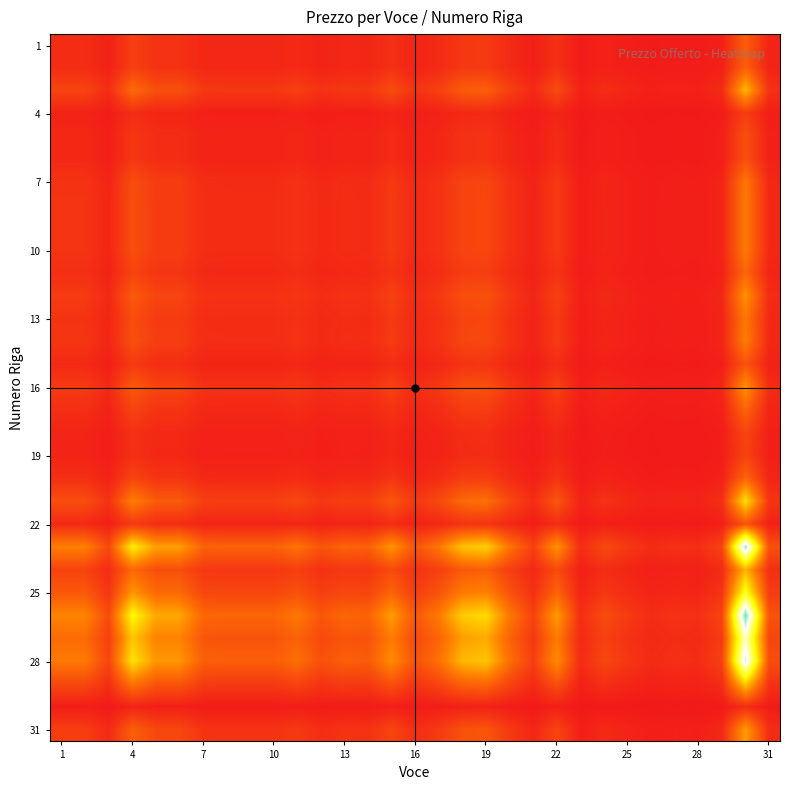

At how many categories does at least one series exceed 0?

31